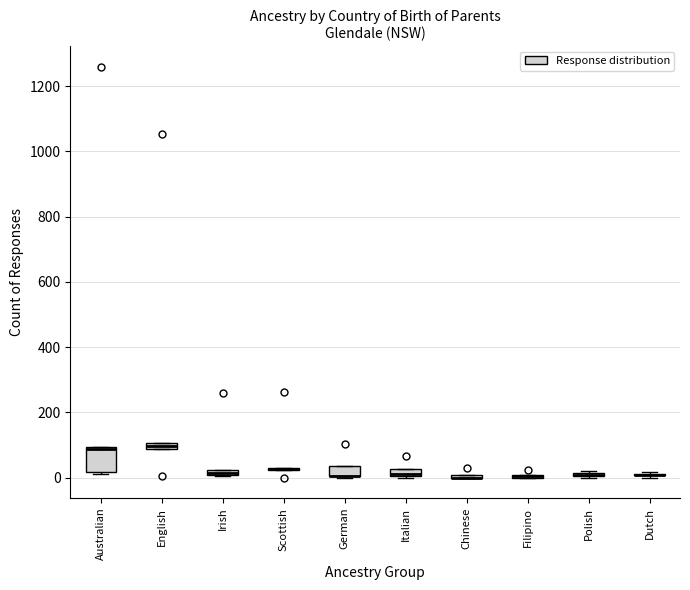

Comparing the boxes themselves (not the whiskers), which one is the tallest?

Australian